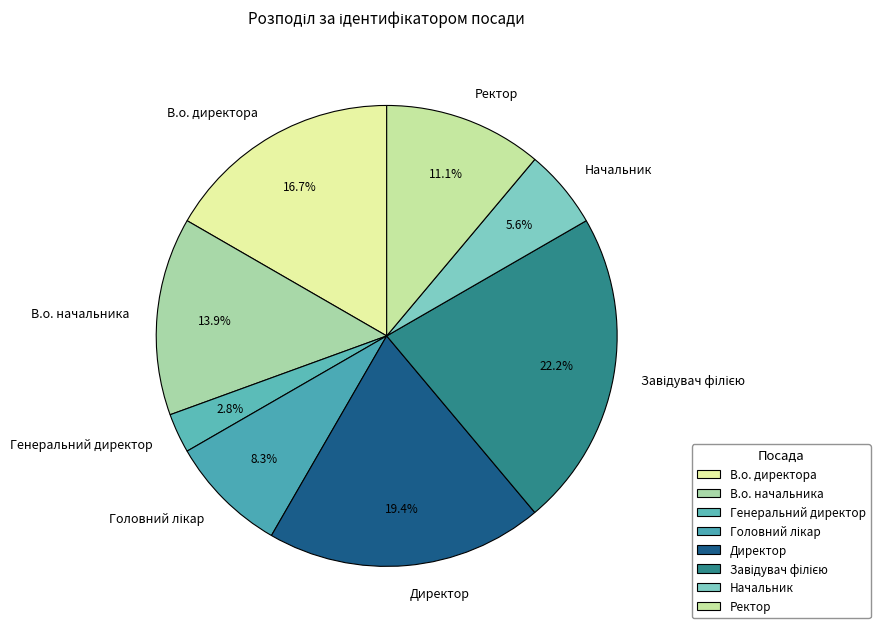

How much of the chart is everything except В.о. начальника?

86.1%